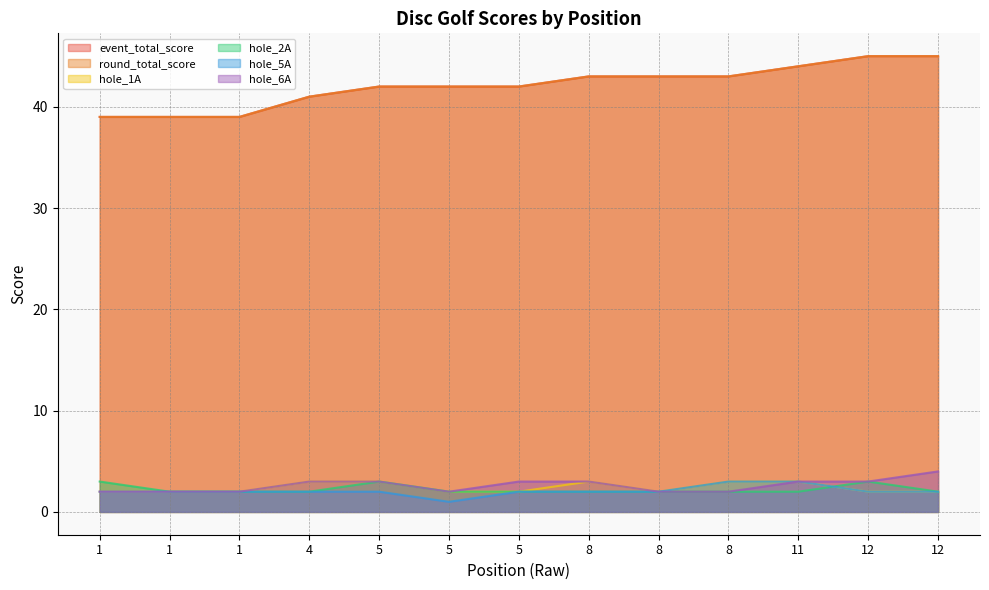

Reading right to left, transcribe all the data shown in this chart.

event_total_score: 12=45	12=45	11=44	8=43	8=43	8=43	5=42	5=42	5=42	4=41	1=39	1=39	1=39
round_total_score: 12=45	12=45	11=44	8=43	8=43	8=43	5=42	5=42	5=42	4=41	1=39	1=39	1=39
hole_1A: 12=2	12=2	11=3	8=3	8=2	8=3	5=2	5=2	5=3	4=3	1=2	1=2	1=2
hole_2A: 12=2	12=3	11=2	8=2	8=2	8=2	5=2	5=2	5=3	4=2	1=2	1=2	1=3
hole_5A: 12=2	12=2	11=3	8=3	8=2	8=2	5=2	5=1	5=2	4=2	1=2	1=2	1=2
hole_6A: 12=4	12=3	11=3	8=2	8=2	8=3	5=3	5=2	5=3	4=3	1=2	1=2	1=2